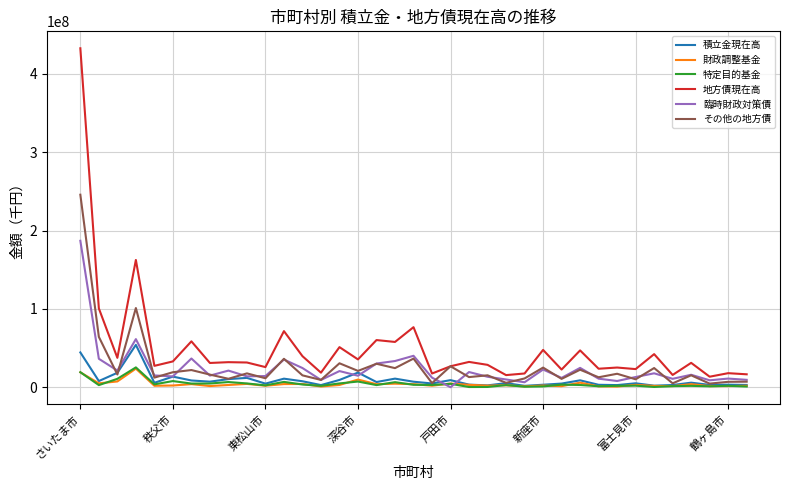

What is the lowest value of the 地方債現在高 series?

13427721